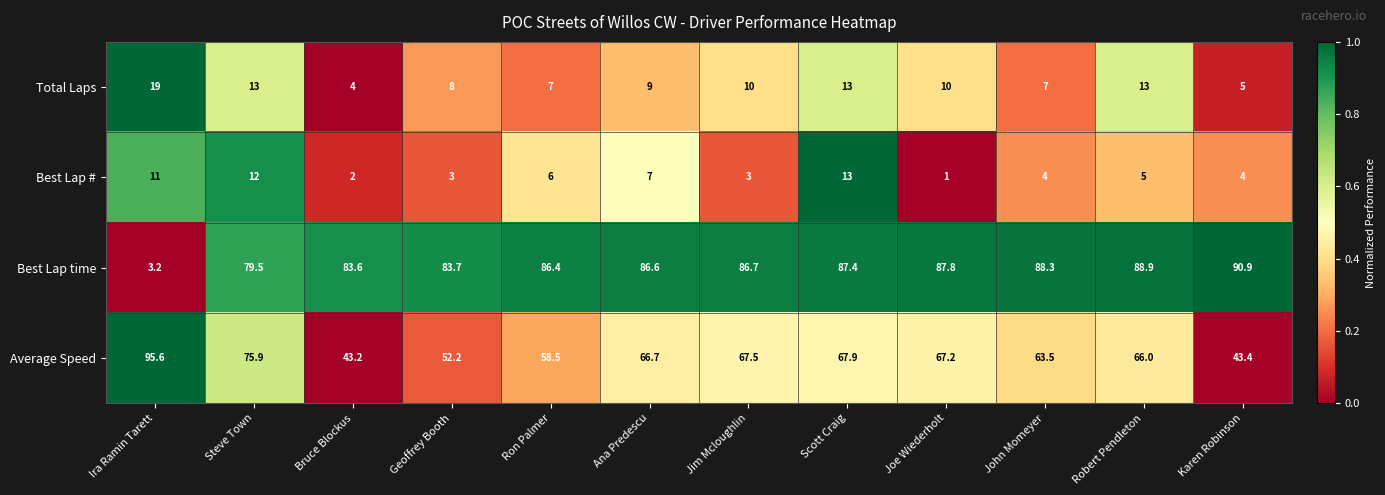

Rank the series at Karen Robinson from lowest to highest value.

Best Lap #, Total Laps, Average Speed, Best Lap time